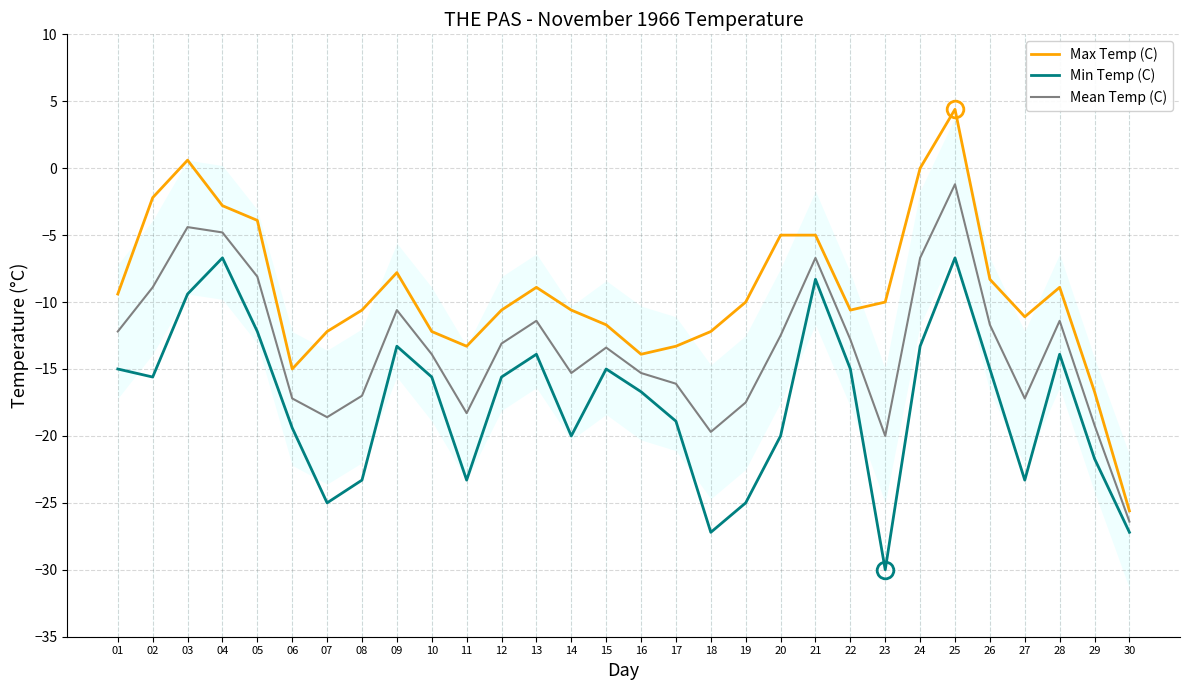

How many interior local valleys does the Max Temp (C) series have?

5